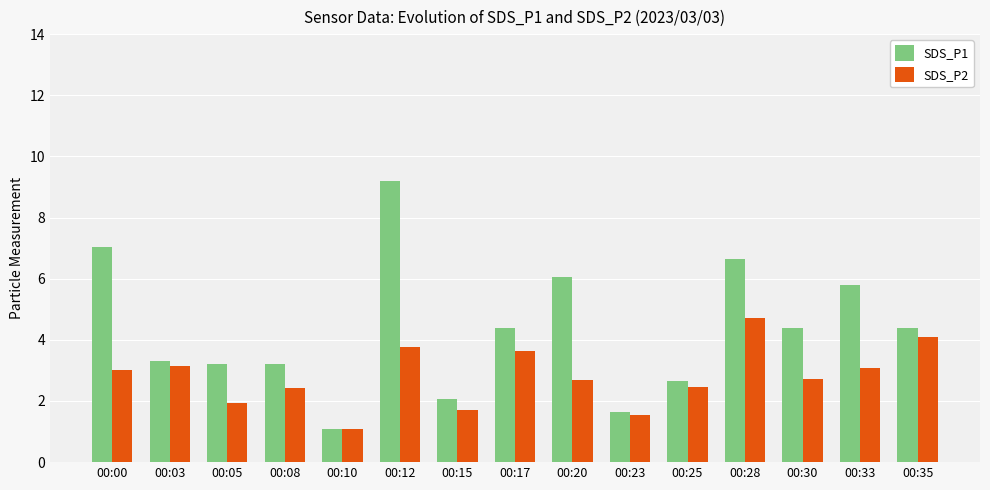

Between 00:05 and 00:28, which series saw the biggest shift?

SDS_P1